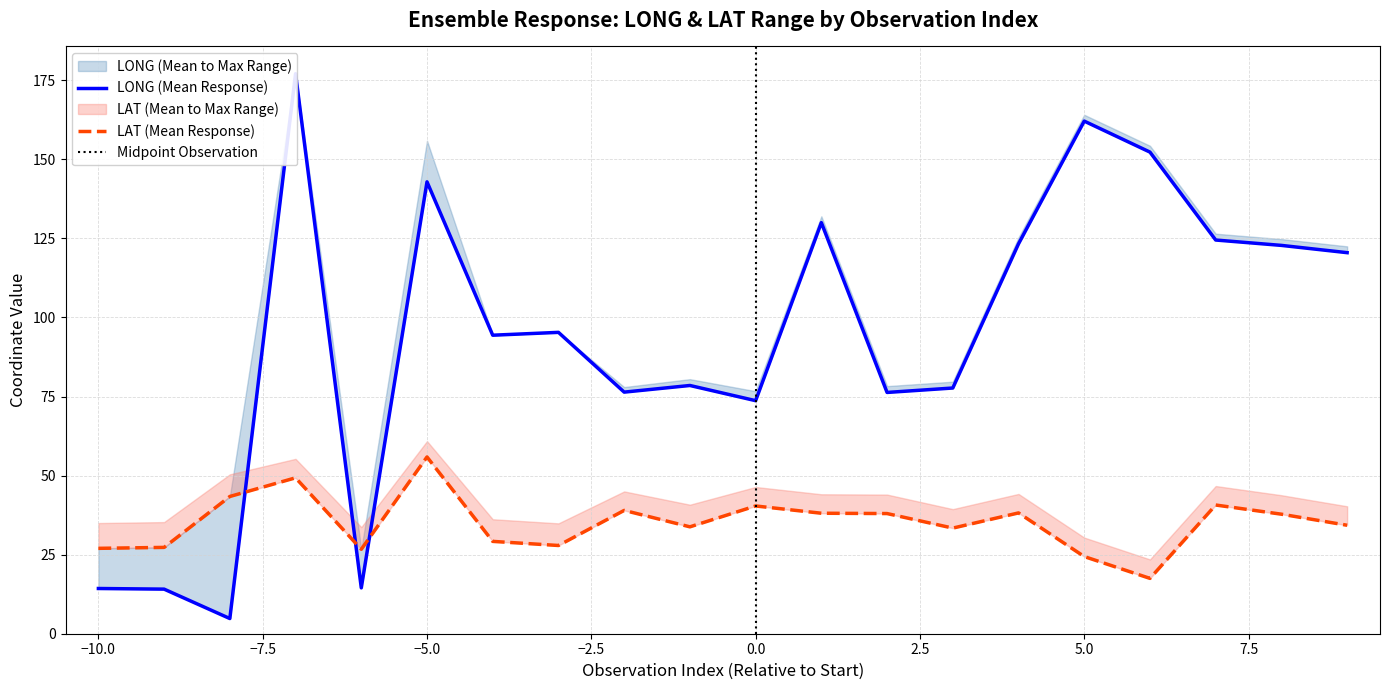

Rank the series by their maximum value, from highest to lowest.

LONG_mean, LAT_mean